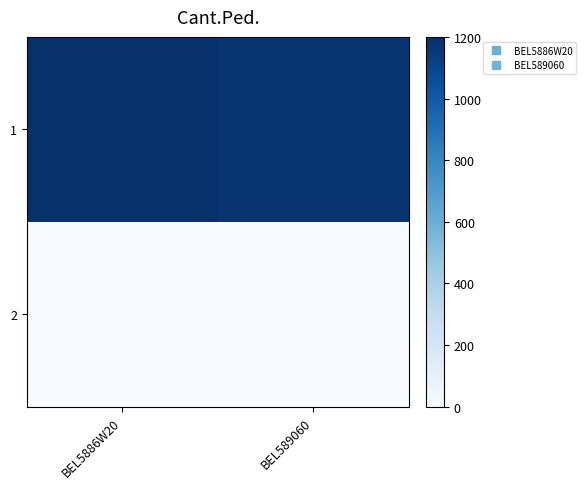

At BEL5886W20, list the series in order from smallest to largest.

2, 1